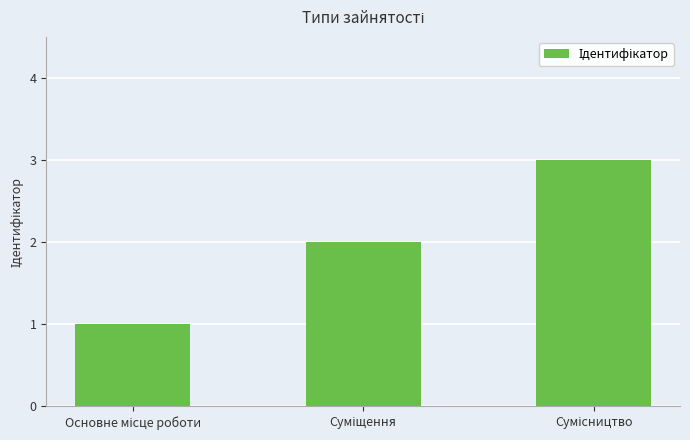

What is the greatest value displayed?

3